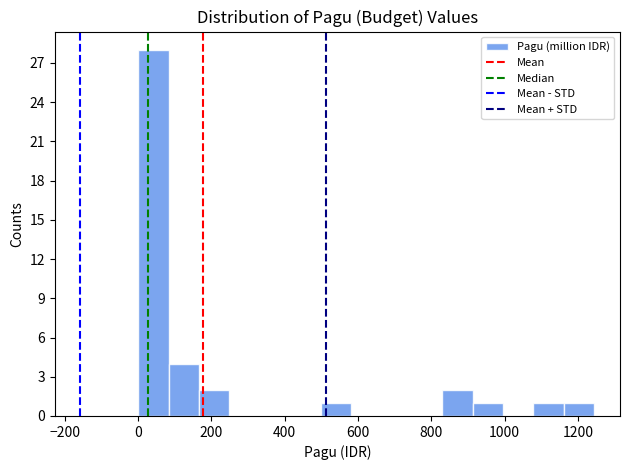

Reading left to right, transcribe this chart: for each bar, give the range it covers on the x-axis and its height. Neither the bar edges nor the heights are printed on the chart, so give them approximately, as read against the axes.

0 to 80: 28
80 to 160: 4
160 to 240: 2
240 to 340: 0
340 to 420: 0
420 to 500: 0
500 to 580: 1
580 to 660: 0
660 to 740: 0
740 to 840: 0
840 to 920: 2
920 to 1000: 1
1000 to 1080: 0
1080 to 1160: 1
1160 to 1240: 1